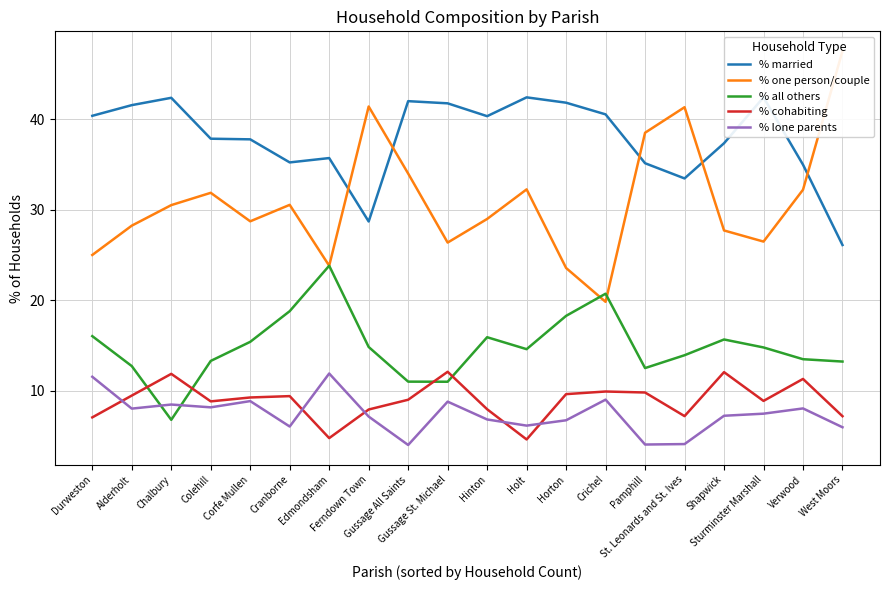

List the labels in order of % one person/couple value, largest first.

West Moors, Ferndown Town, St. Leonards and St. Ives, Pamphill, Gussage All Saints, Holt, Verwood, Colehill, Cranborne, Chalbury, Hinton, Corfe Mullen, Alderholt, Shapwick, Sturminster Marshall, Gussage St. Michael, Durweston, Edmondsham, Horton, Crichel